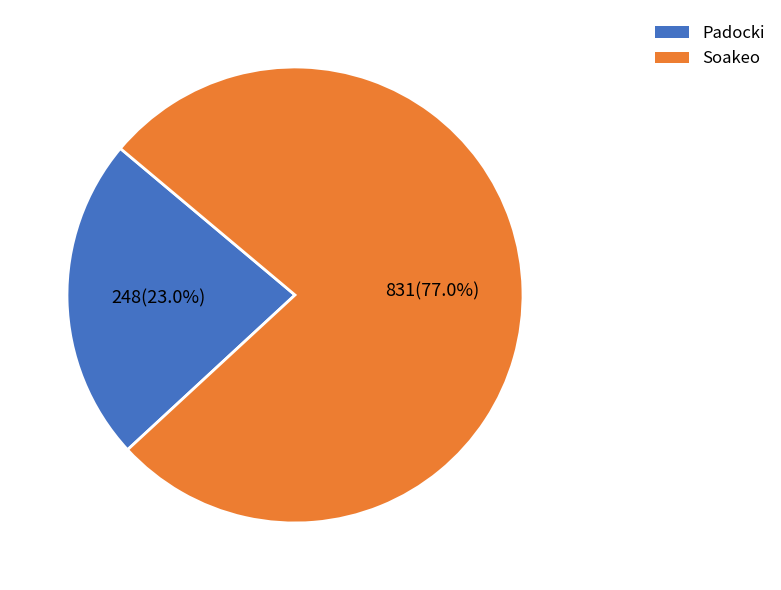

How many slices are in this pie chart?

2